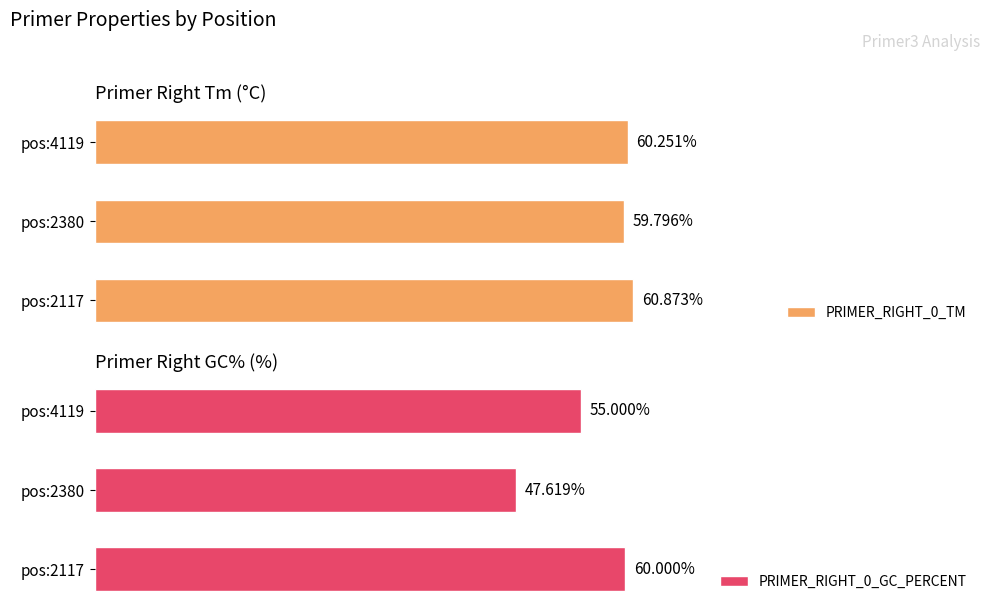

Rank the categories by PRIMER_RIGHT_0_TM value from highest to lowest.

pos:2117, pos:4119, pos:2380